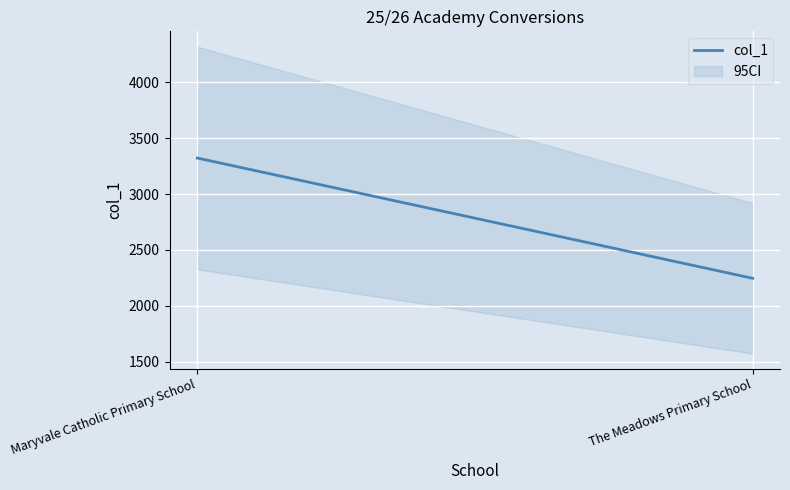

What is the maximum value shown in the chart?

3322